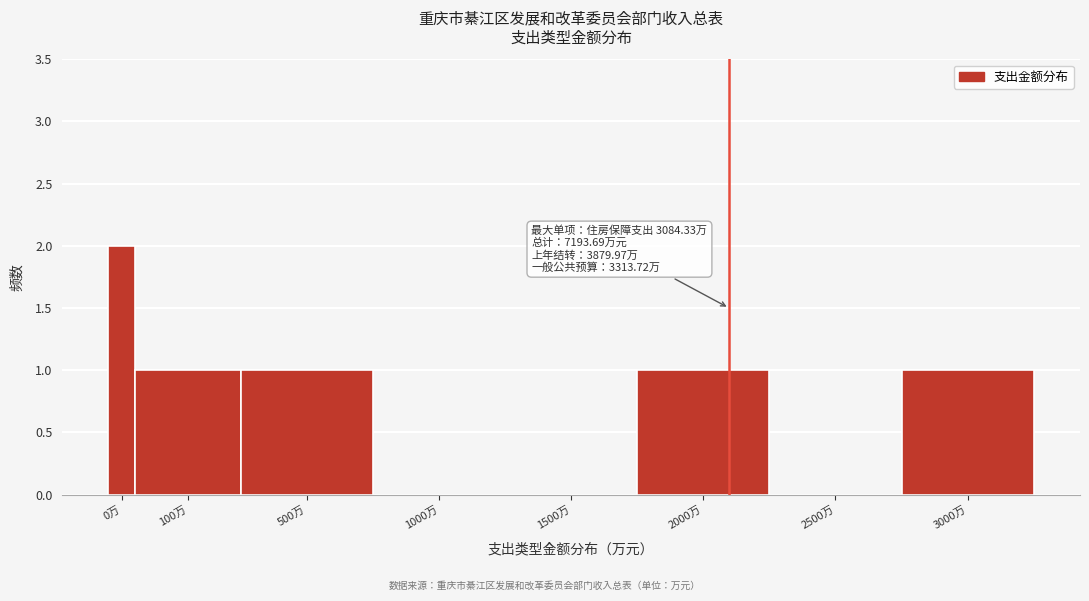

Reading left to right, transcribe all the data shown in this chart.

0万=2	100万=1	500万=1	1000万=0	1500万=0	2000万=1	2500万=0	3000万=1